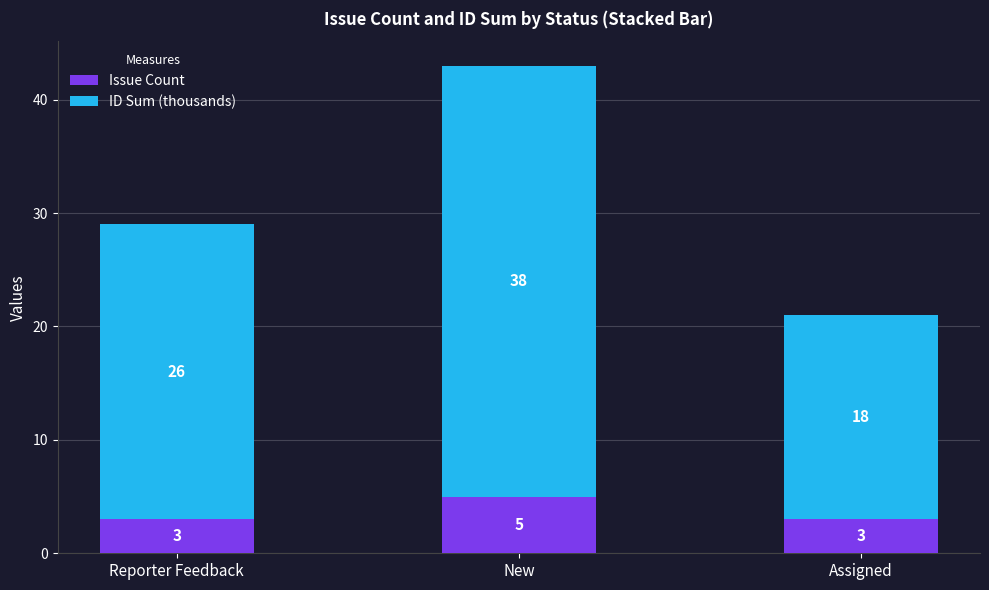

Reading left to right, transcribe the values for Issue Count.

Reporter Feedback=3	New=5	Assigned=3